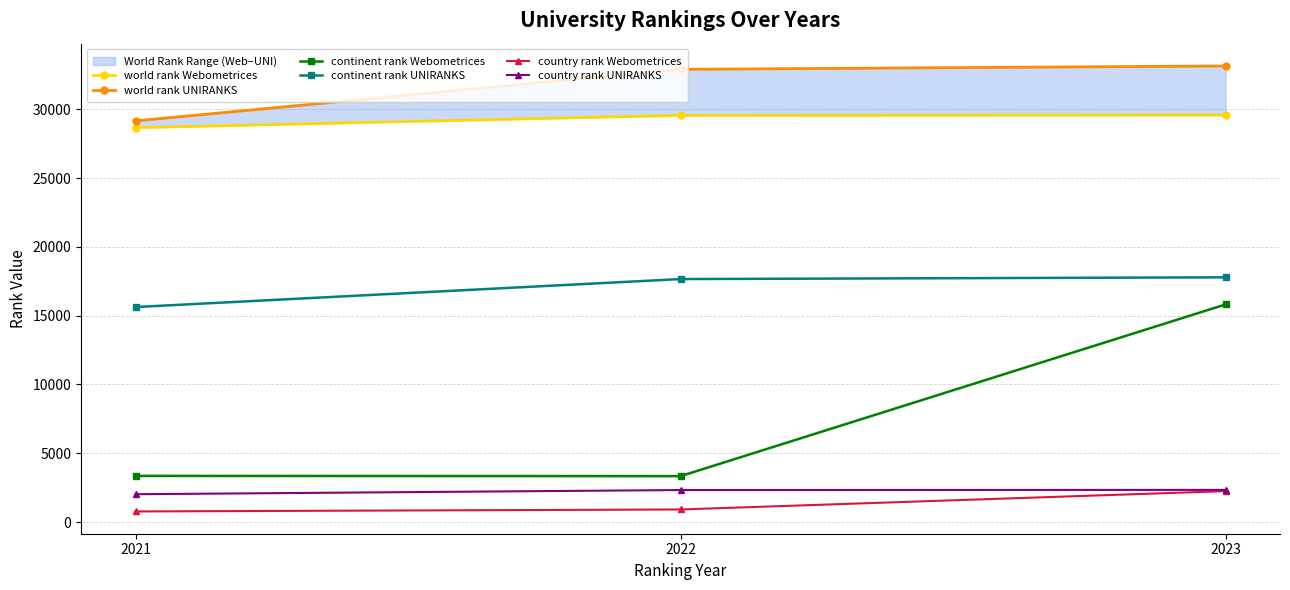

What is the difference between the maximum and second lowest values in the world rank UNIRANKS series?

246